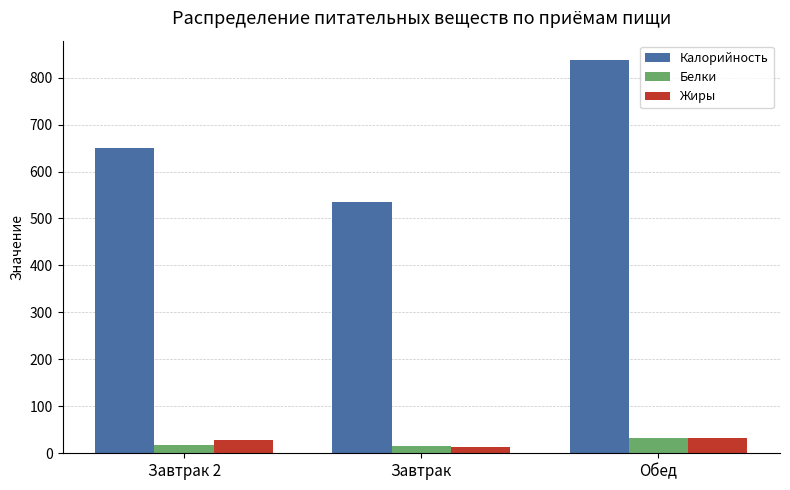

What are all the series names shown in the legend?

Калорийность, Белки, Жиры